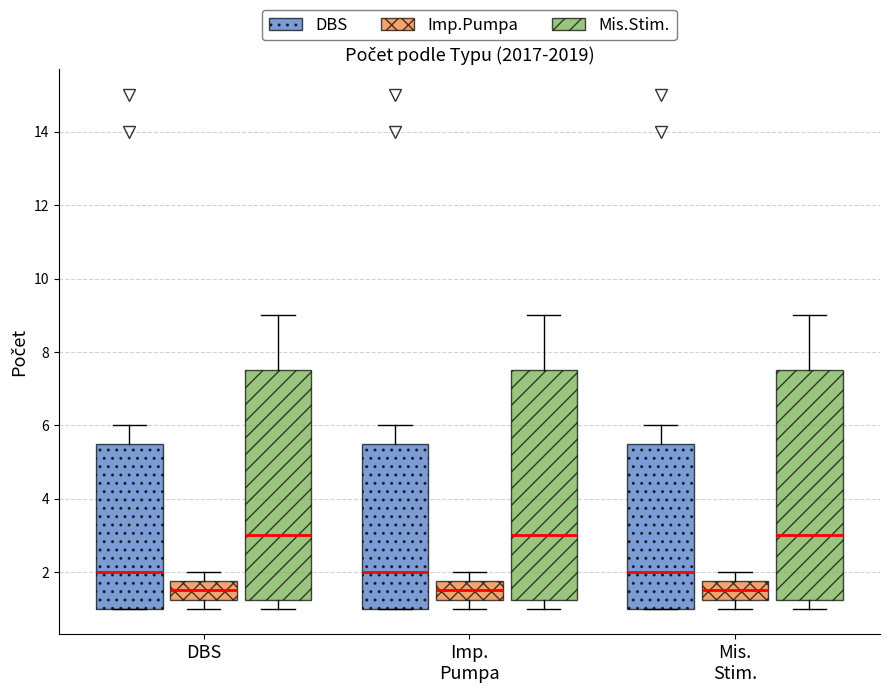

Where does the lower whisker of the box for DBS (Mis.Stim.) end on the y-axis? The values are not printed on the chart, so give them approximately, as read against the axis.

1.0